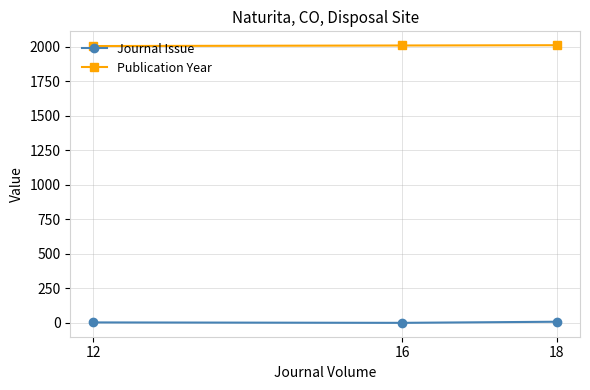

What is the maximum value shown in the chart?

2012